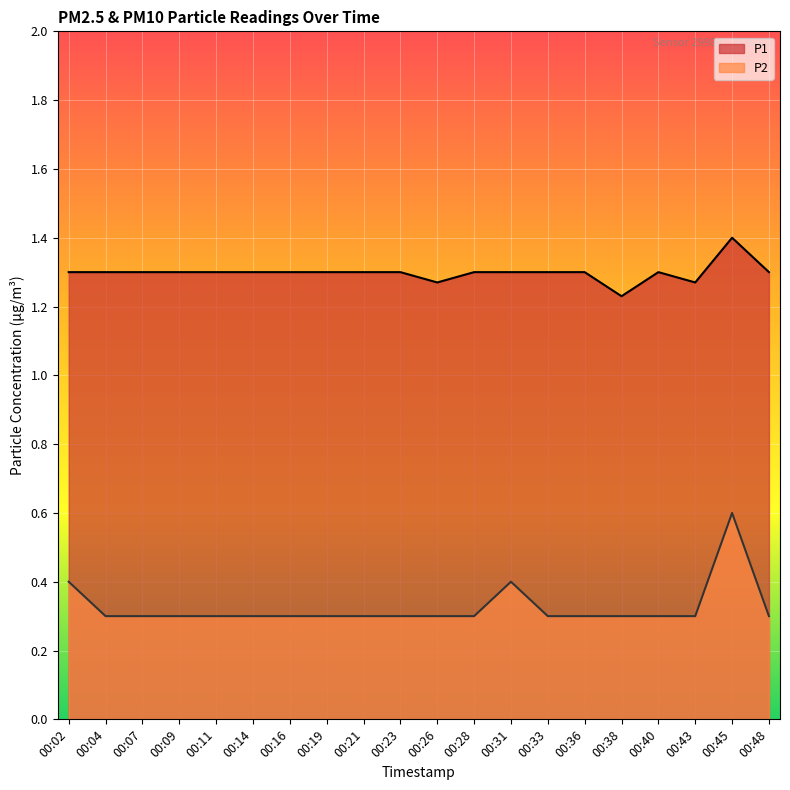

Is the value of P1 at 00:21 greater than the value of P2 at 00:23?

Yes